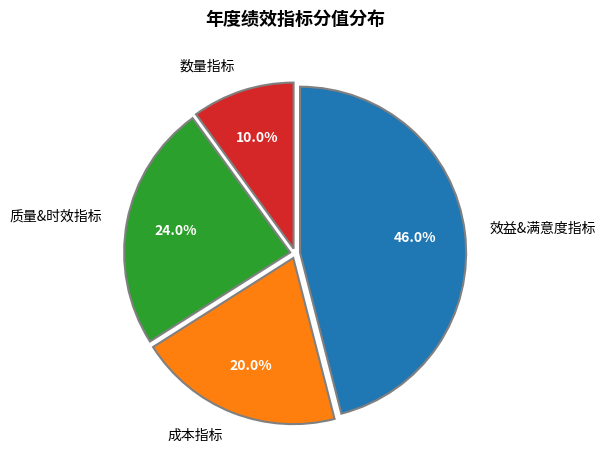

Does any single category account for the majority?

No